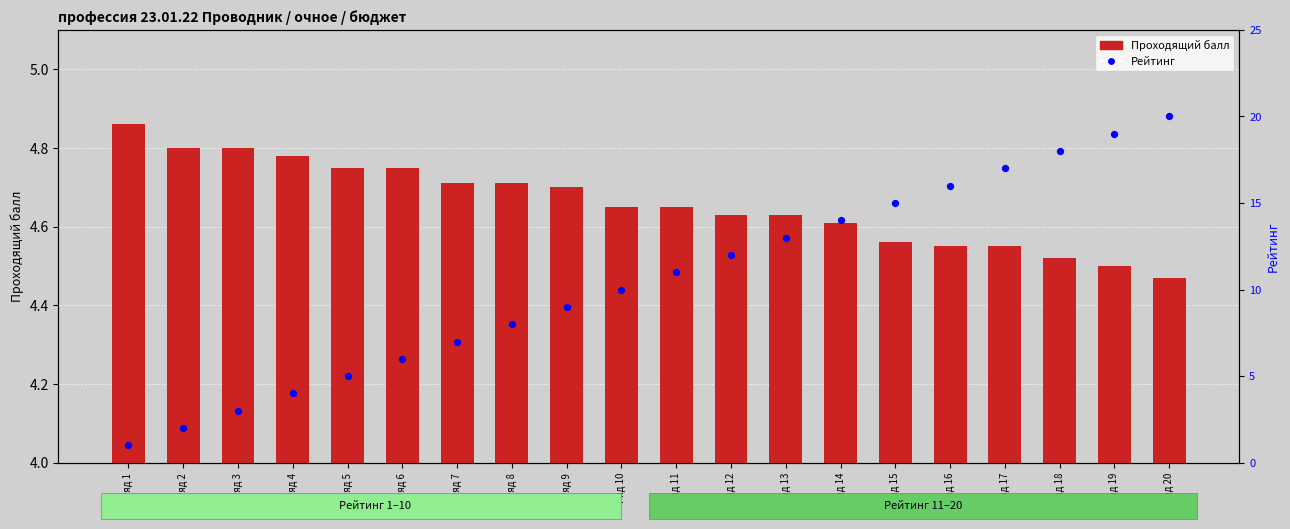

Which series contains the lowest Y value?

Рейтинг